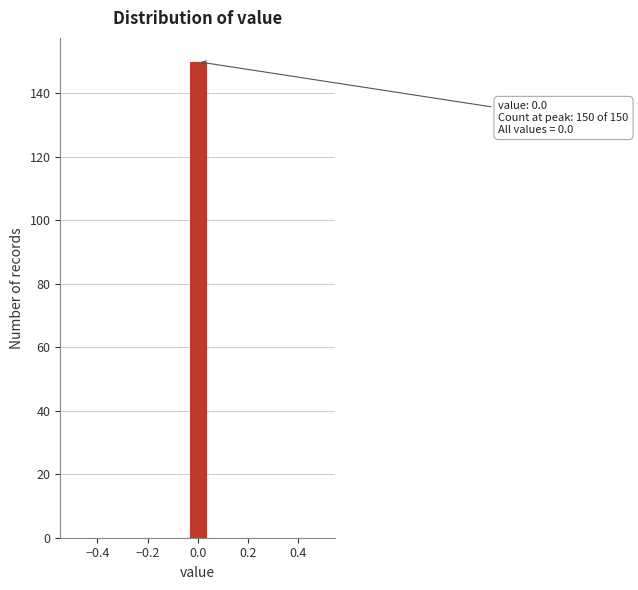

Read against the x-axis, roughly where is the centre of the tallest bar?

0.00